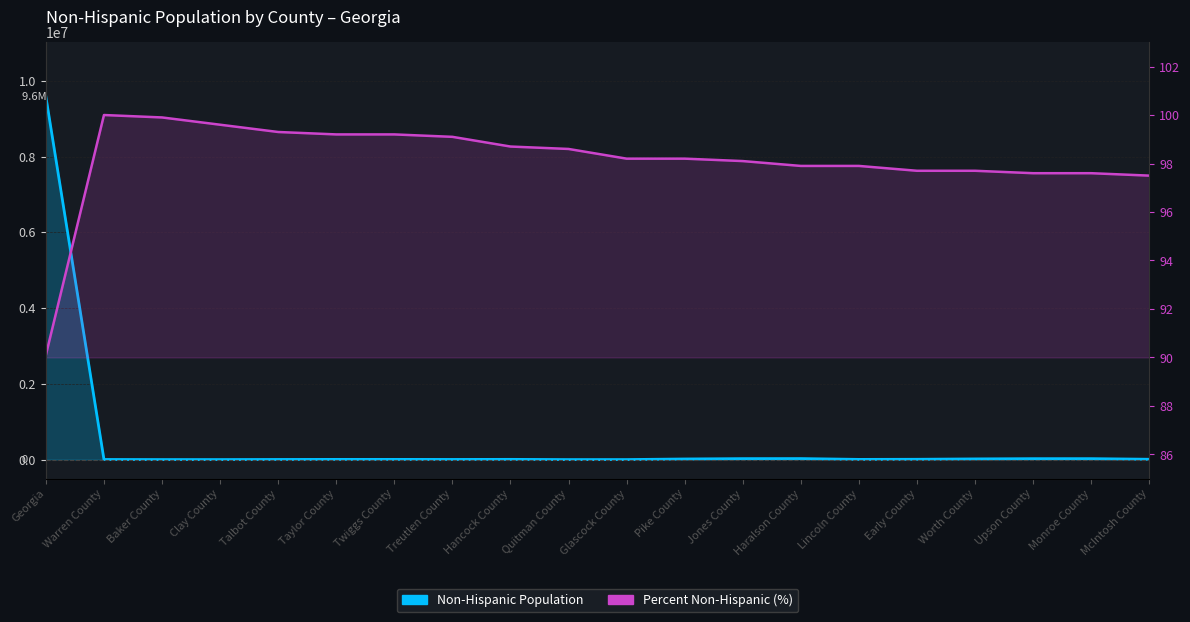

What is the difference between the highest and lowest values at Clay County?

2772.4